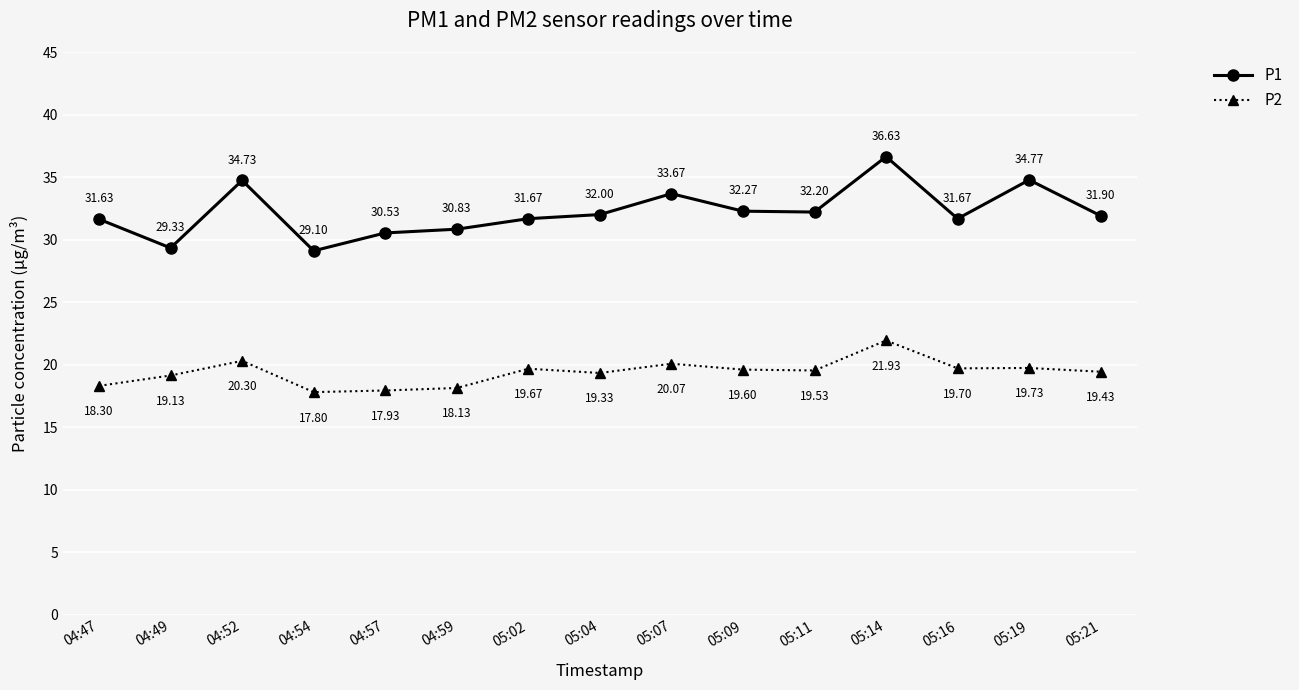

Which category has the highest value in the P2 series?

05:14